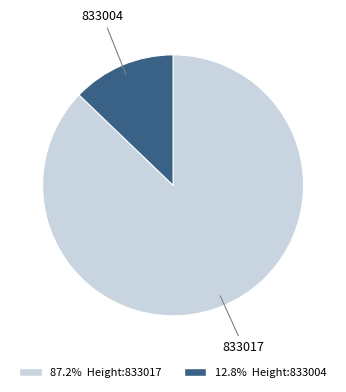

Which slice is the largest?

833017